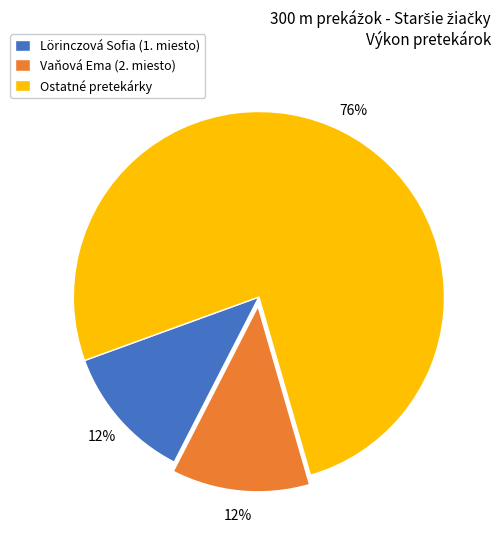

True or false: Lörinczová Sofia (1. miesto) accounts for 1% of the total.

False